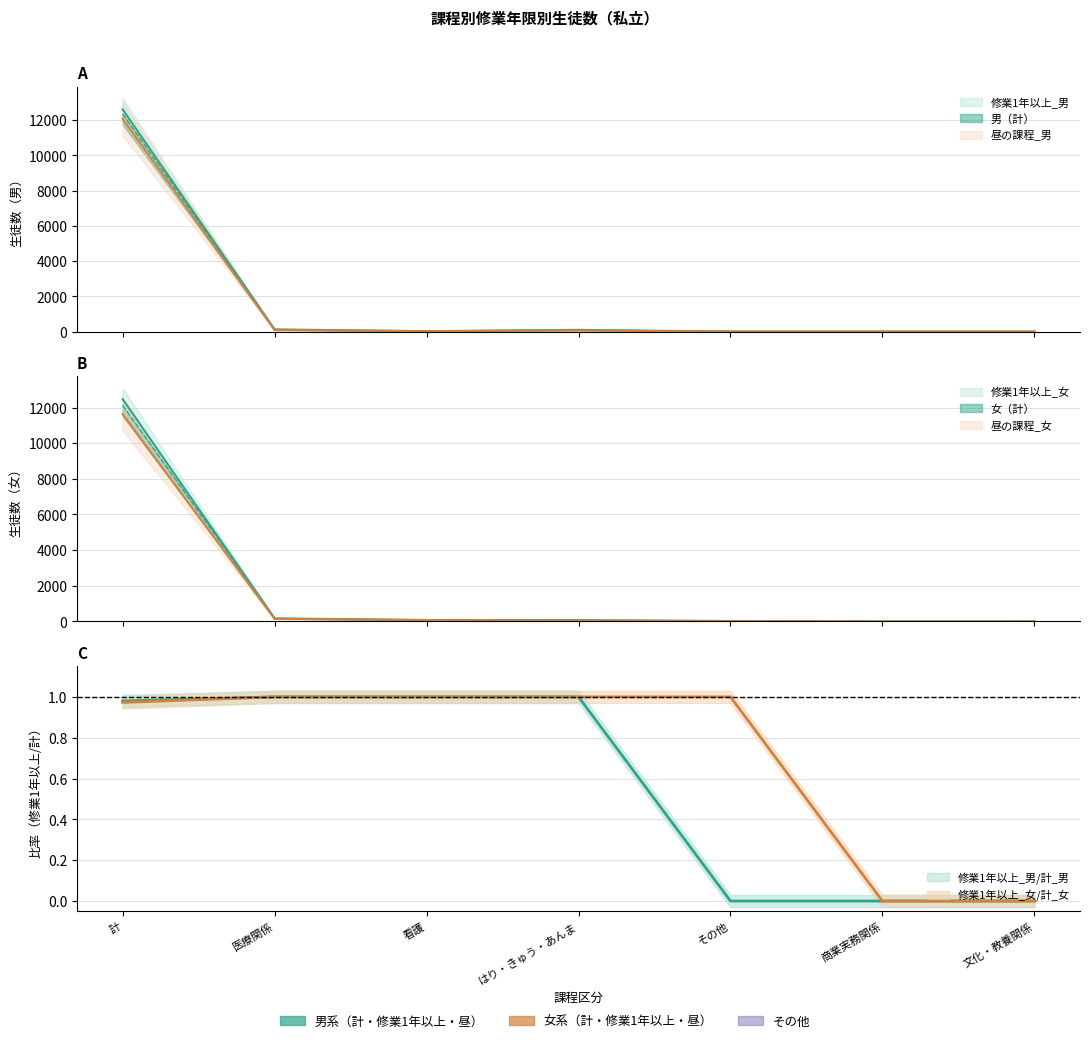

True or false: 昼の課程_男 has a value of -6534 at その他.

False